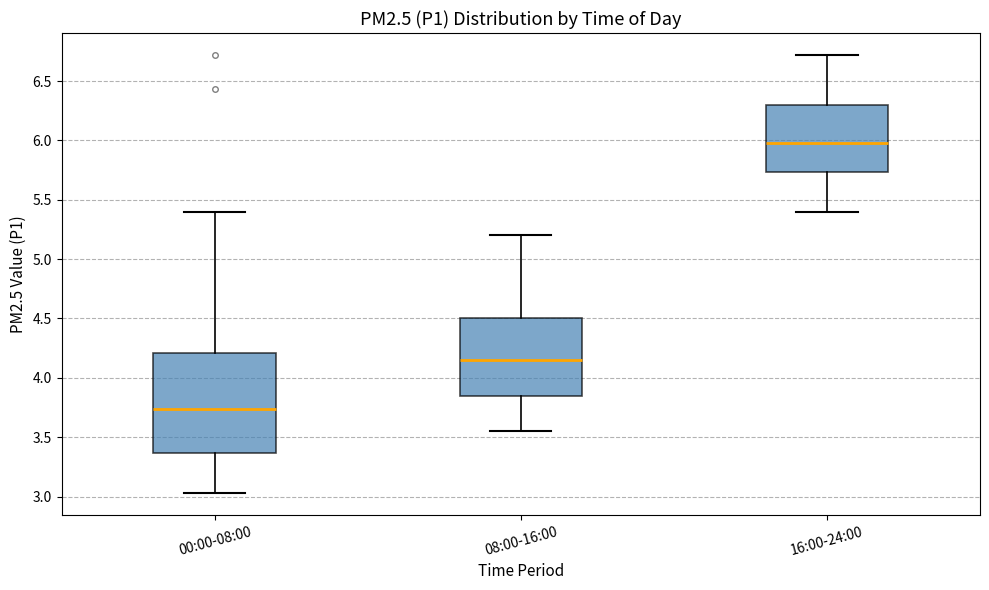

Comparing the boxes themselves (not the whiskers), which one is the tallest?

00:00-08:00